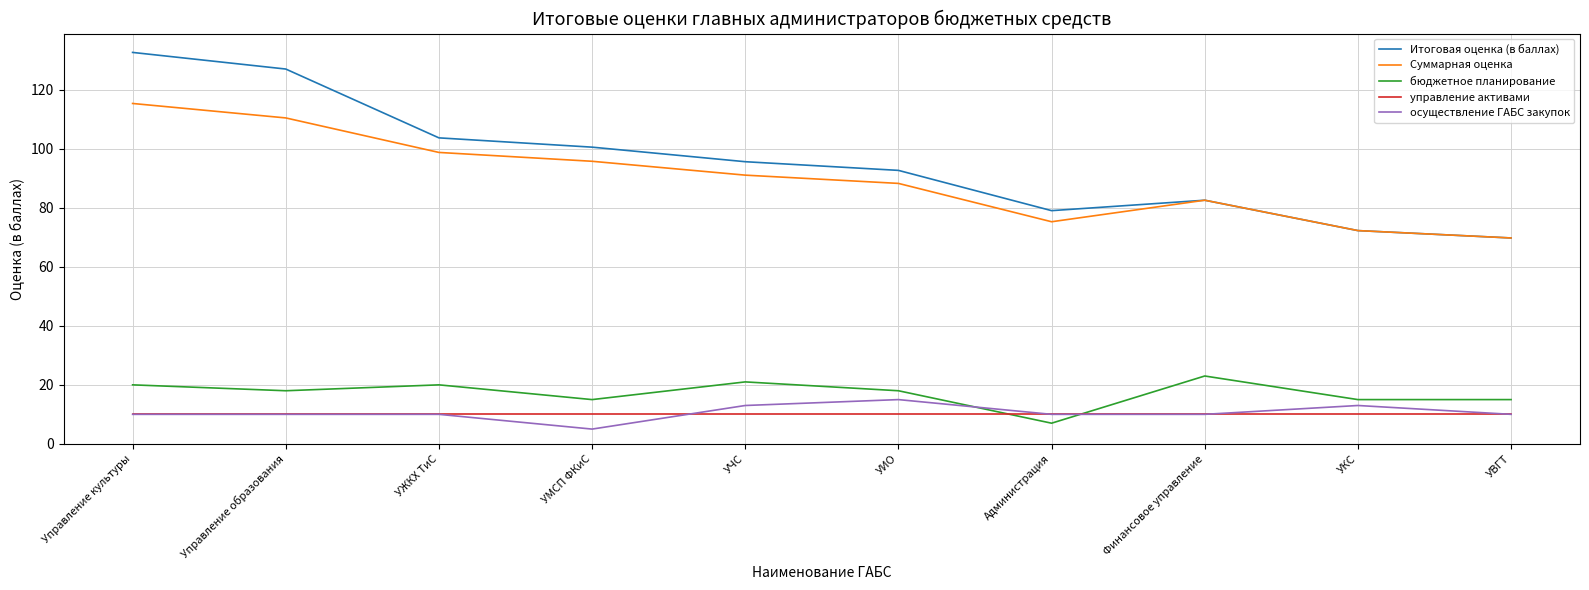

What position from the right is УЧС?

6